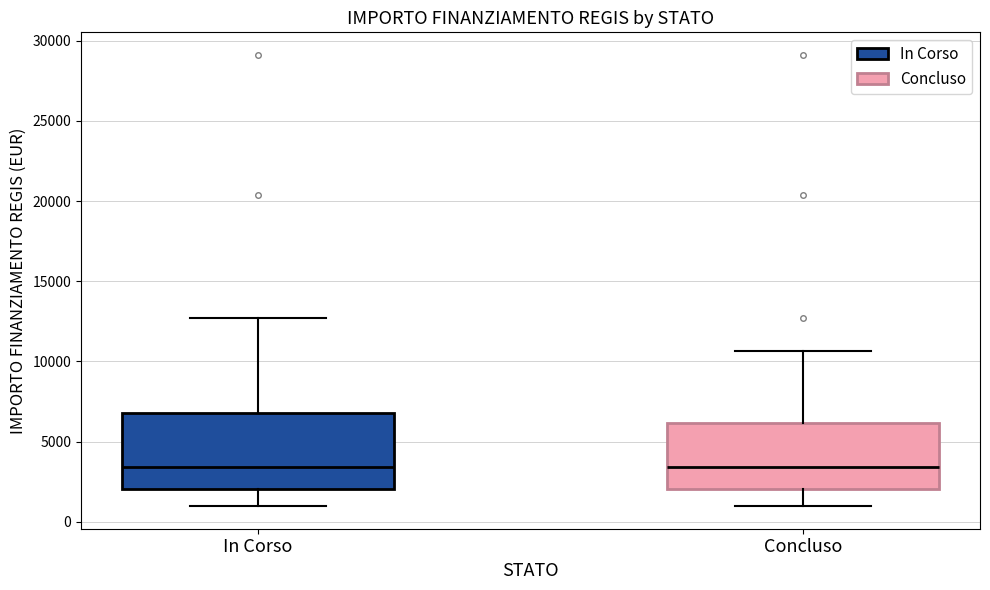

Comparing the boxes themselves (not the whiskers), which one is the tallest?

In Corso